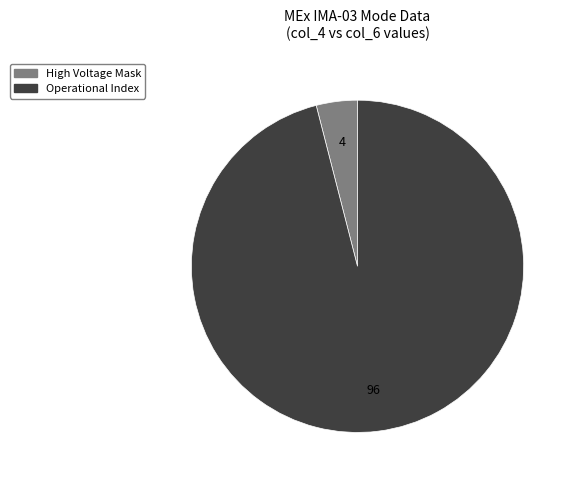

How many segments does this pie chart have?

2